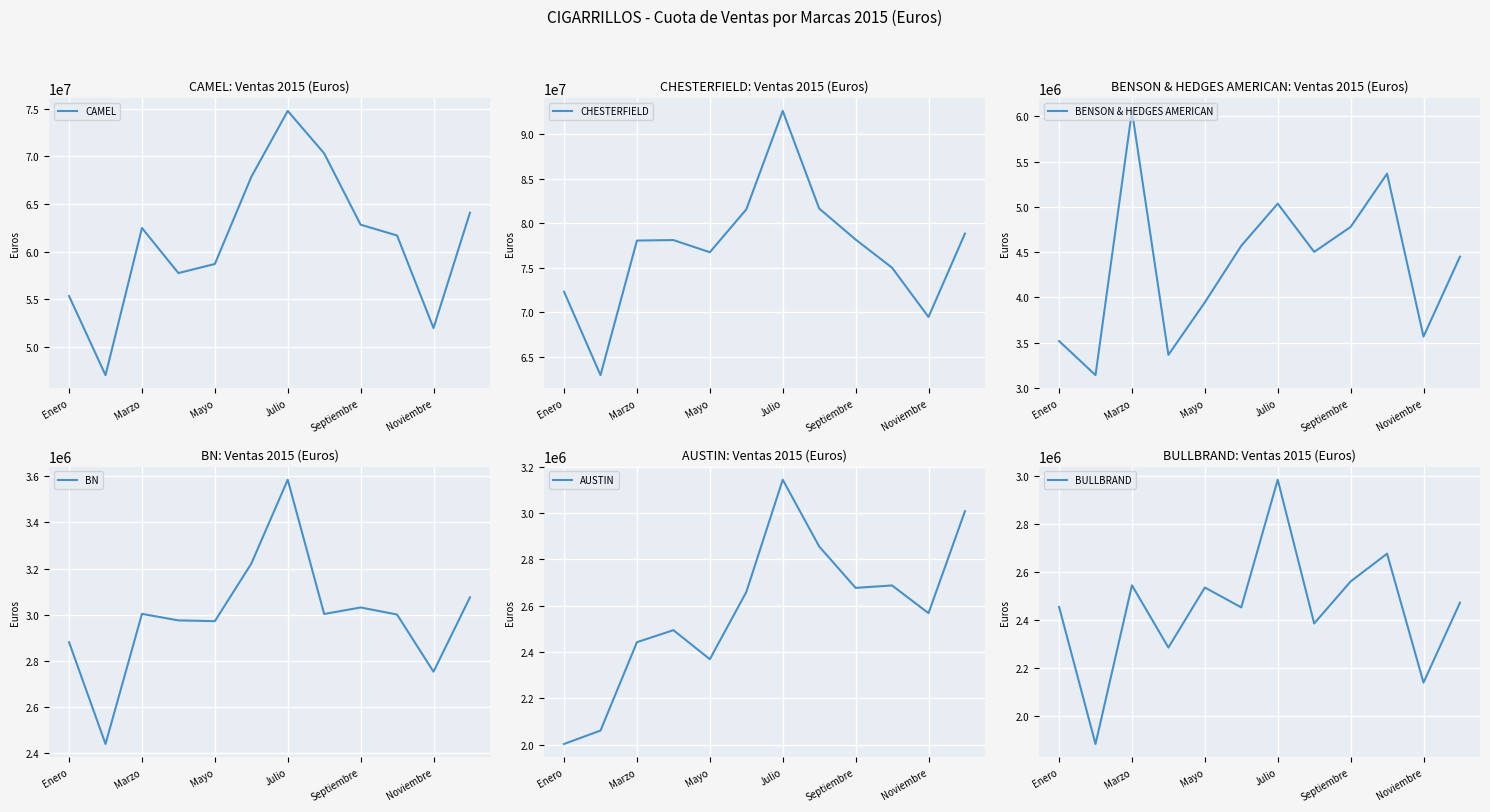

Reading left to right, transcribe all the data shown in this chart.

CAMEL: 55352467	47063579	62487046	57762608	58716476	67839171	74757360	70305733	62832645	61703138	51996695	64087386
CHESTERFIELD: 72307663	62957026	78046826	78099674	76737882	81539665	92577458	81639292	78159085	74999379	69477757	78829509
BENSON & HEDGES AMERICAN: 3516855	3139481	6060126	3363828	3944088	4569896	5035448	4501956	4777792	5366552	3566136	4449268
BN: 2880277	2438973	3003380	2975132	2971589	3221254	3585267	3002787	3031137	3000402	2752340	3074931
AUSTIN: 2002417	2060336	2441965	2493892	2368503	2658476	3143493	2855443	2676500	2686948	2567220	3007554
BULLBRAND: 2455612	1883601	2545795	2285980	2536457	2453566	2986287	2386523	2561654	2677721	2139699	2473162